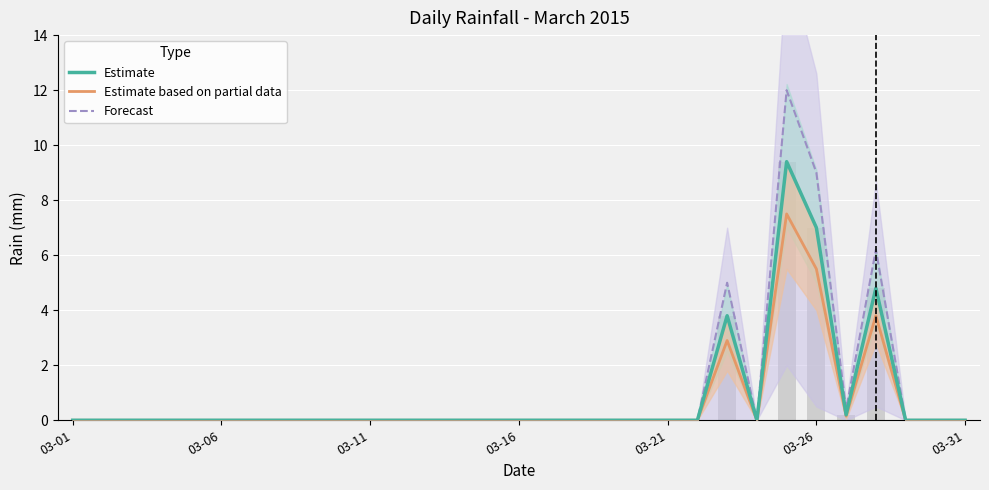

Read the Forecast value at 24.

12.0